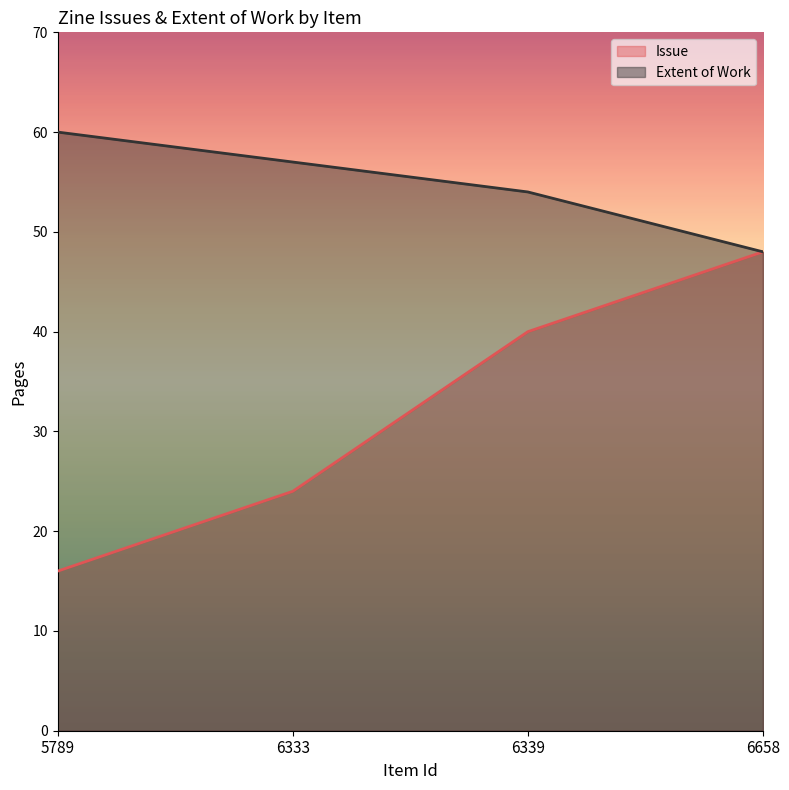

At which category does the chart reach its minimum across all series?

5789